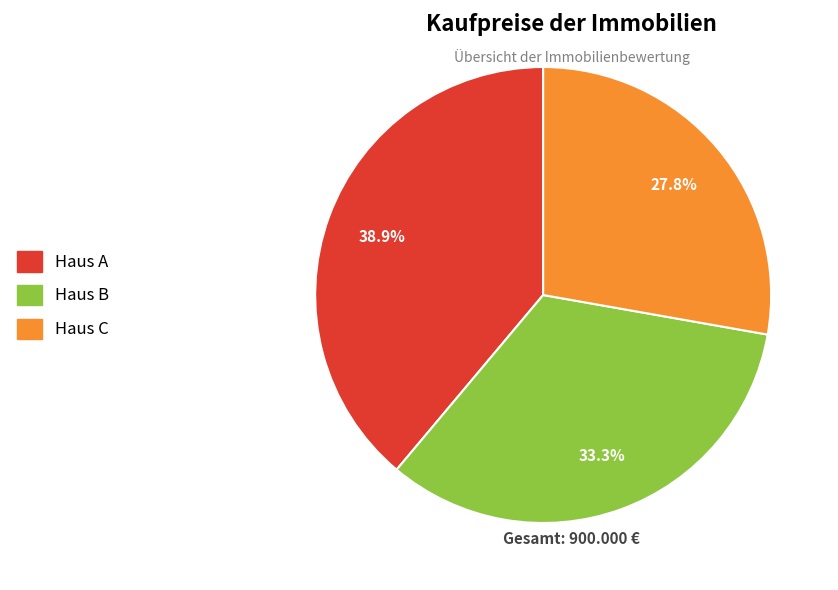

How many segments does this pie chart have?

3